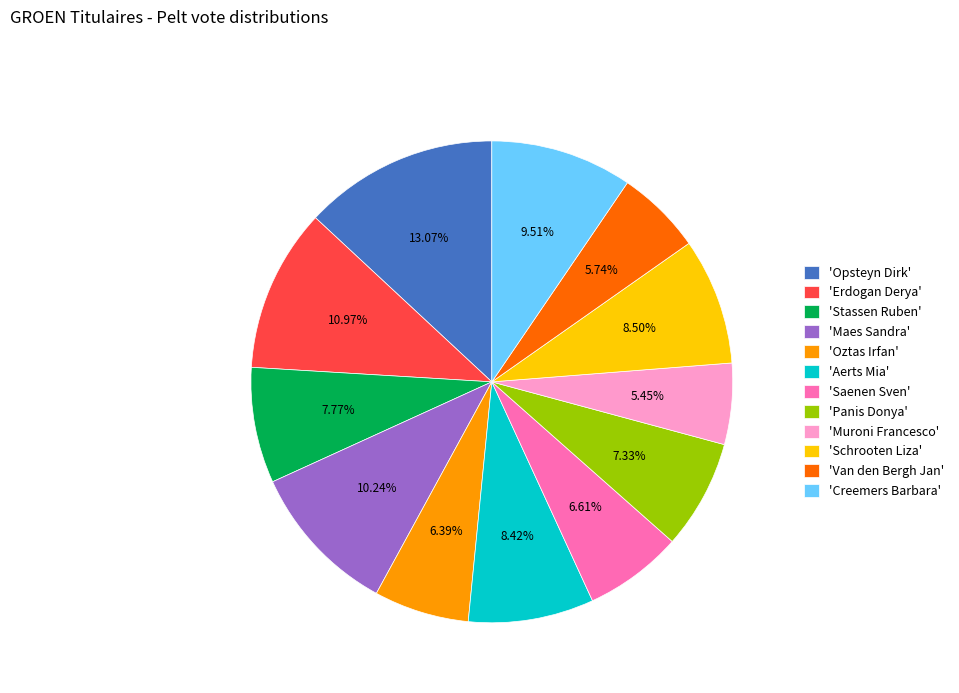

Is there any slice that represents more than half of the pie?

No